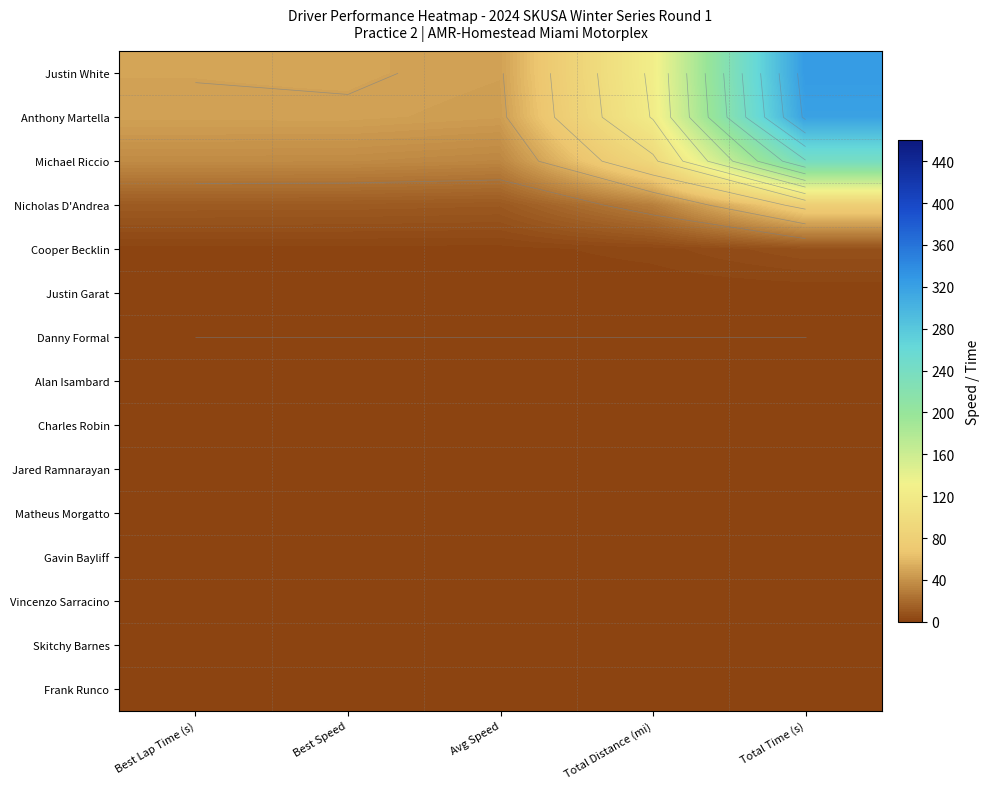

Rank the categories by Michael Riccio value from highest to lowest.

Total Time (s), Total Distance (mi), Best Lap Time (s), Best Speed, Avg Speed